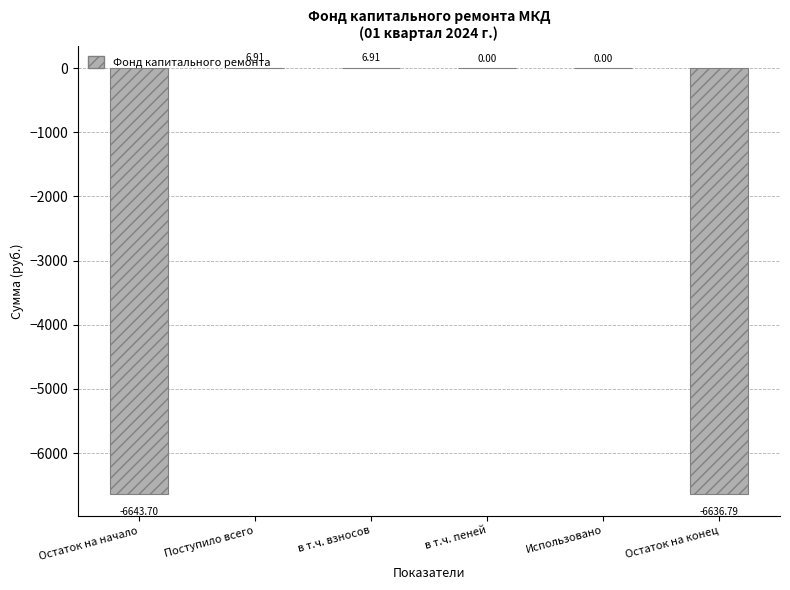

What is the change in value from Остаток на начало to в т.ч. пеней?

+6643.7